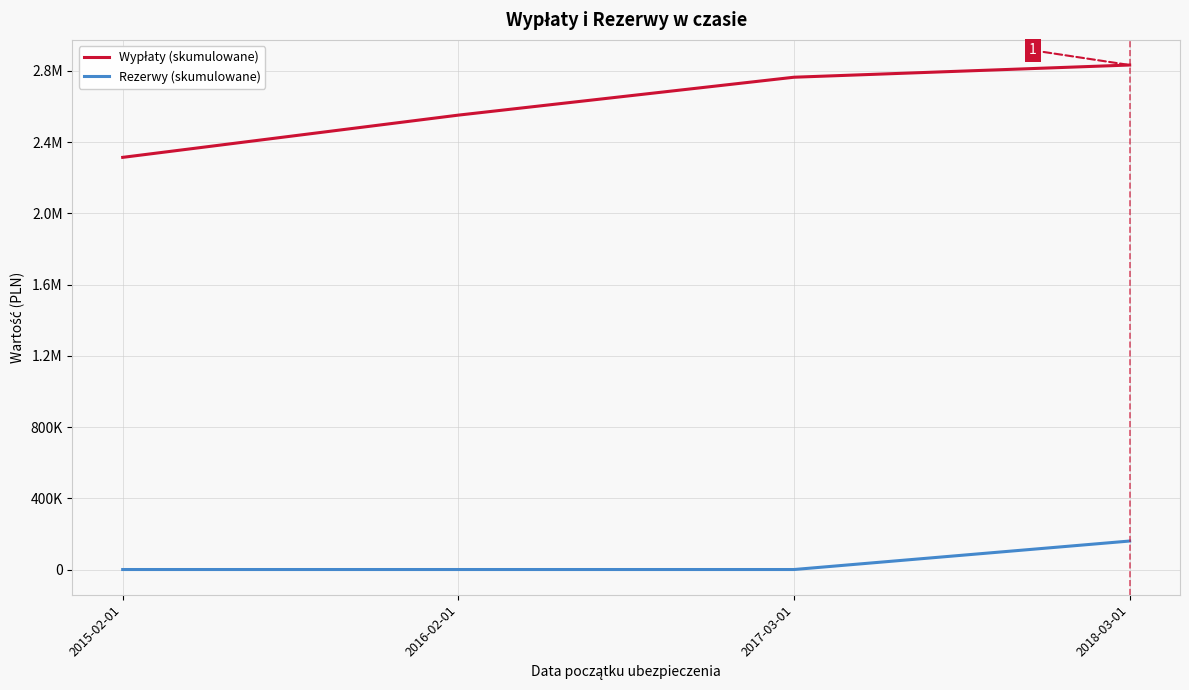

Rank the series by their average value, from highest to lowest.

Wypłaty (skumulowane), Rezerwy (skumulowane)